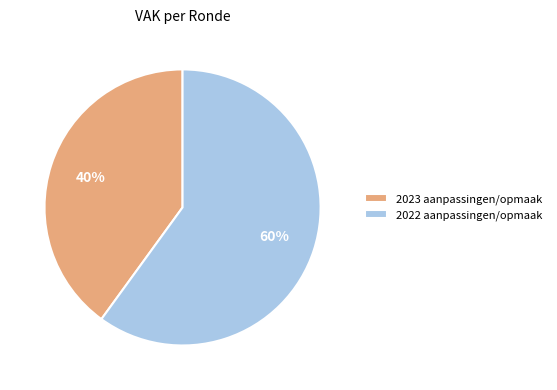

True or false: 2022 aanpassingen/opmaak accounts for 60% of the total.

True